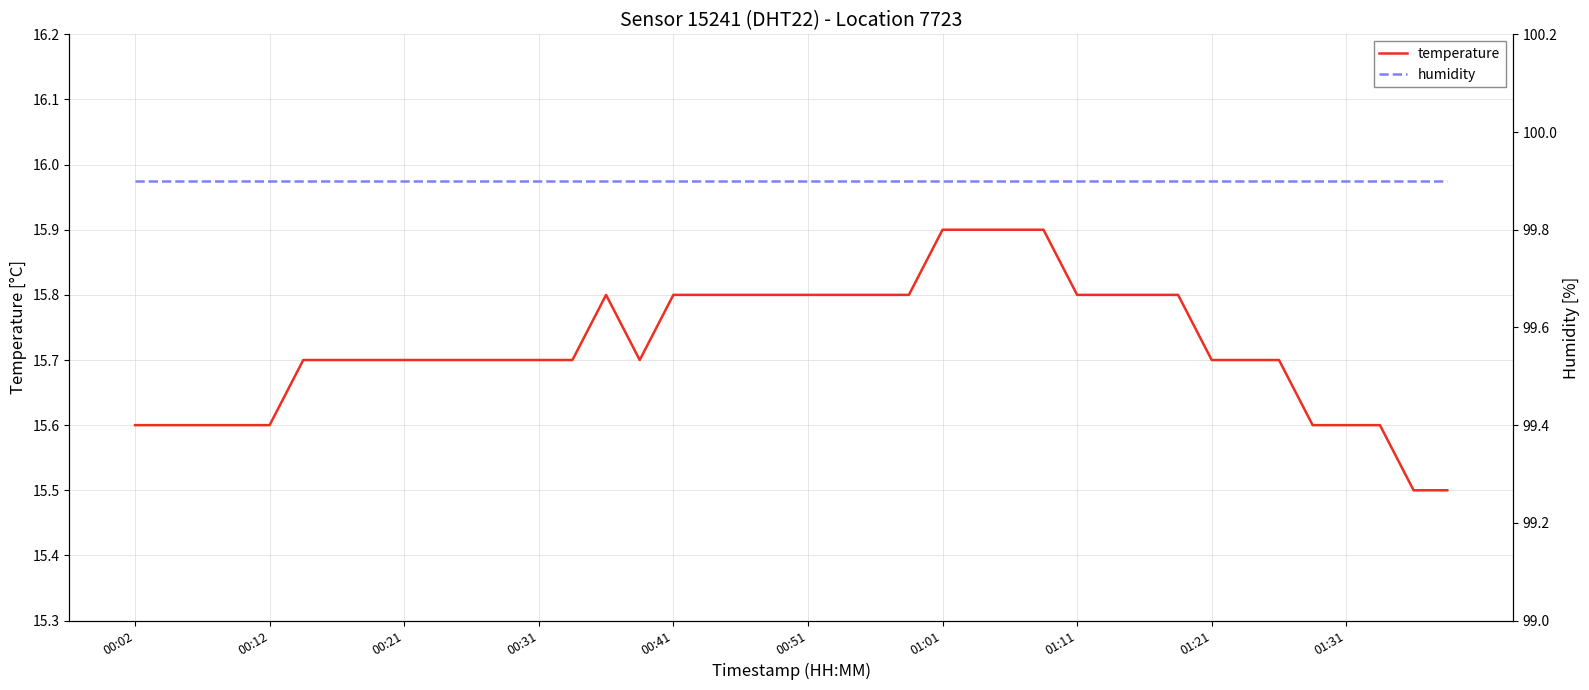

What is the lowest value of the temperature series?

15.5